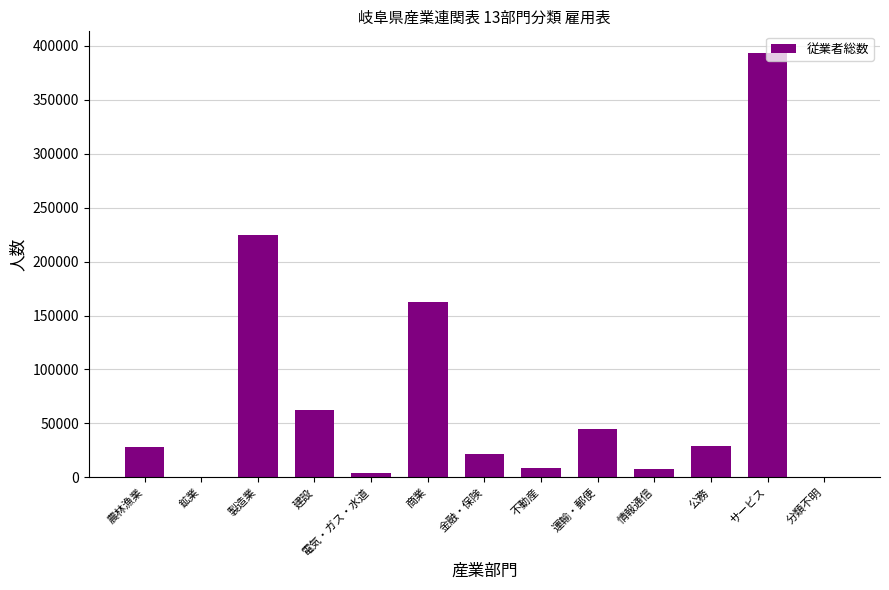

Which has a higher value, サービス or 運輸・郵便?

サービス